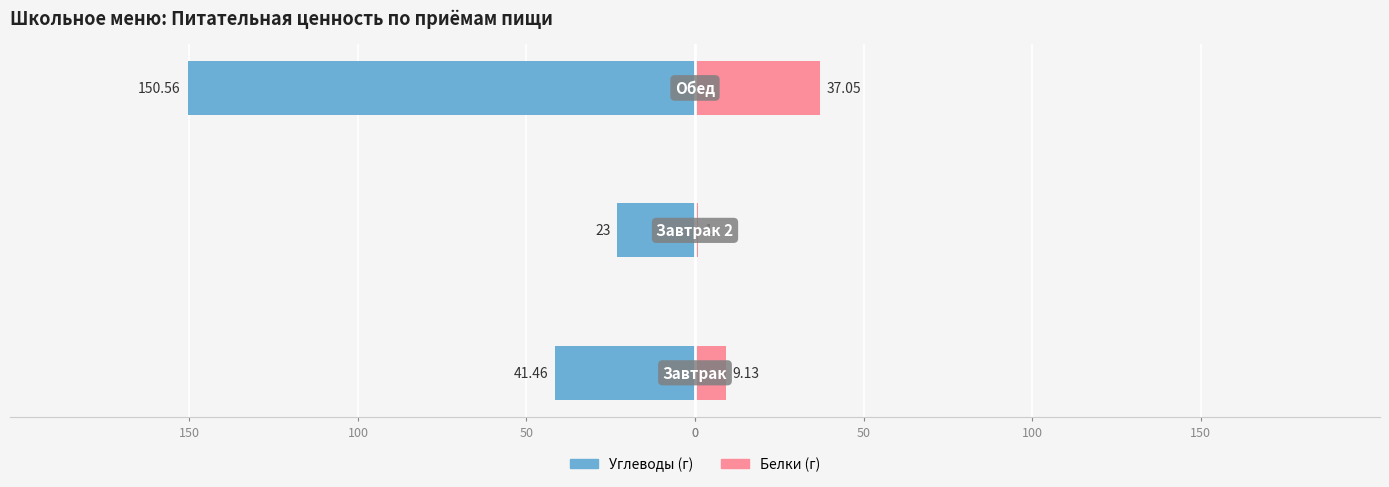

The Углеводы series shows -5.1 at 50. True or false?

False